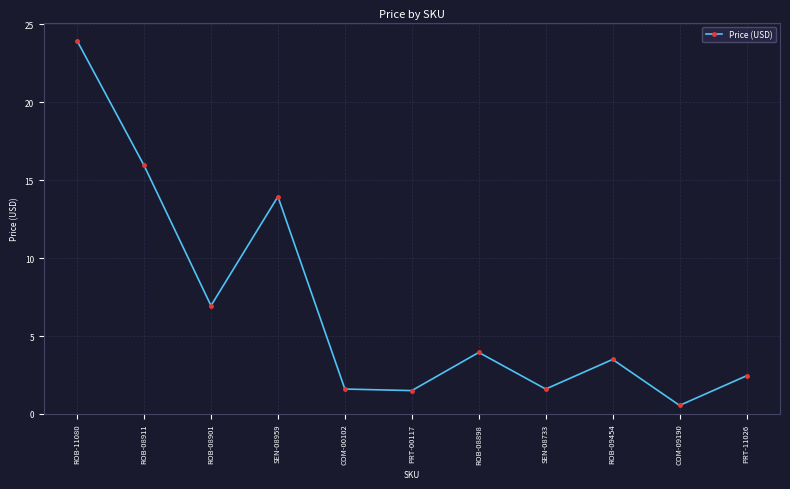

What is the sum of all values?

76.0